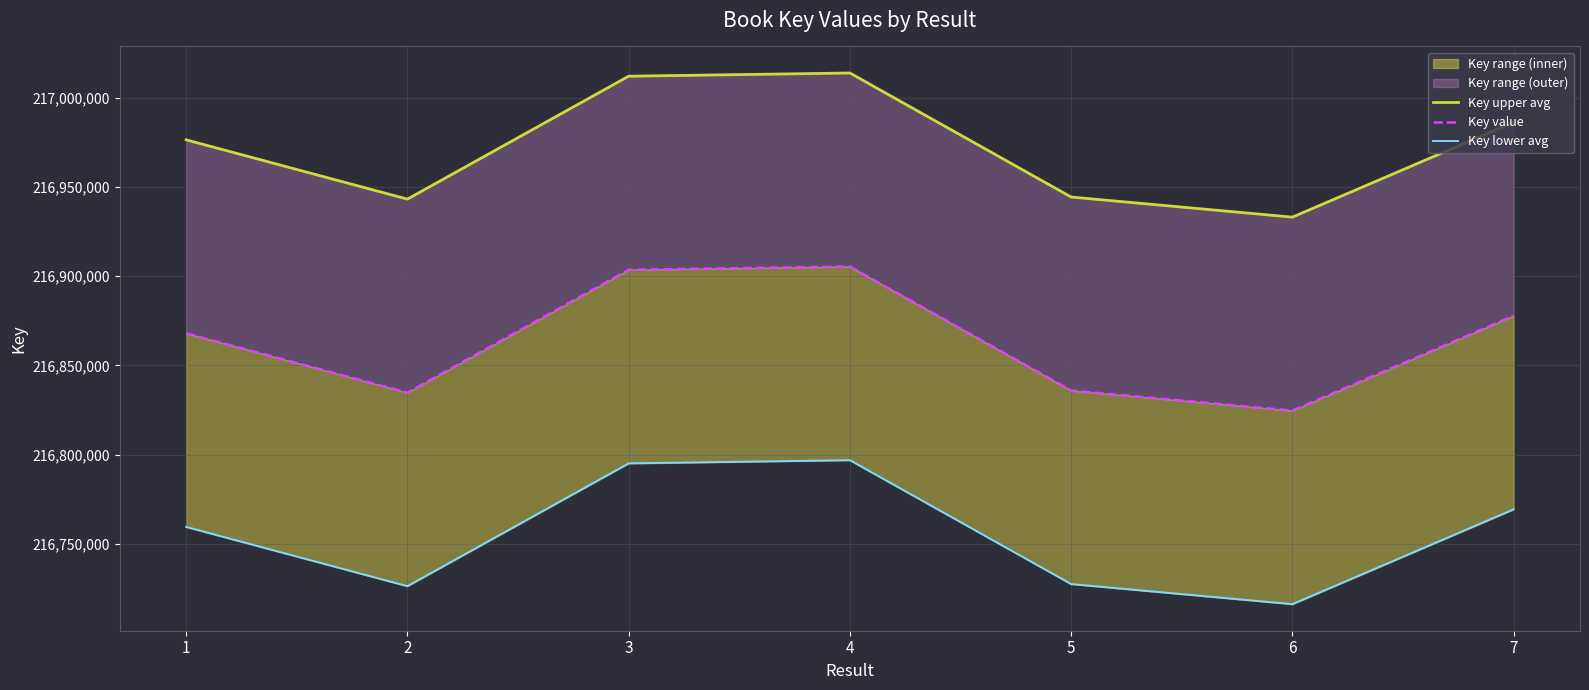

Reading right to left, list all the values displayed in this chart.

Key upper avg: 216986282.9	216933111.3	216944377.0	217013856.7	217012062.8	216943202.4	216976424.0
Key value: 216877844.0	216824699.0	216835959.0	216905404.0	216903611.0	216834785.0	216867990.0
Key lower avg: 216769405.1	216716286.7	216727541.0	216796951.3	216795159.2	216726367.6	216759556.0